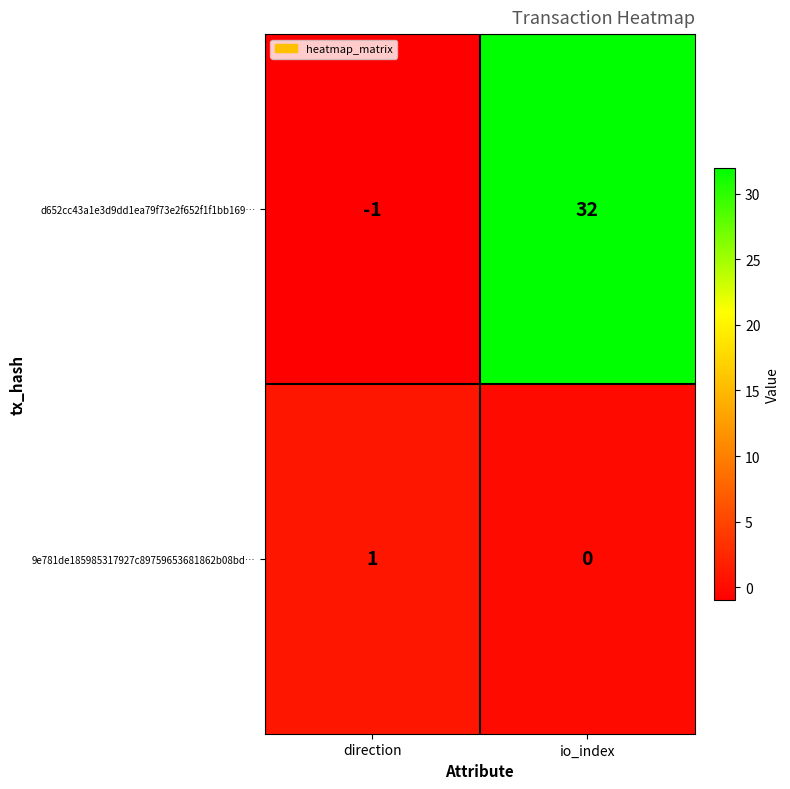

Reading left to right, list all the values displayed in this chart.

d652cc43a1e3d9dd1ea79f73e2f652f1f1bb169…: -1	32
9e781de185985317927c89759653681862b08bd…: 1	0